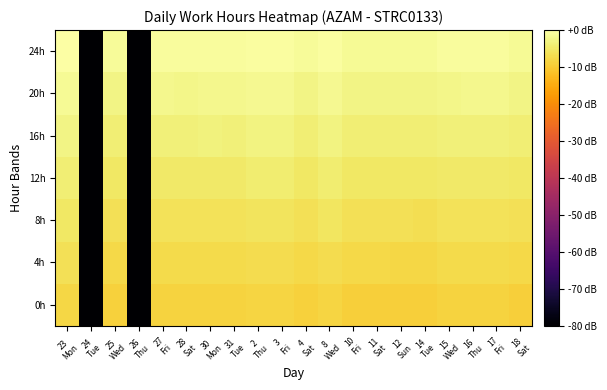

At which category is the sum across all series the highest?

23
Mon